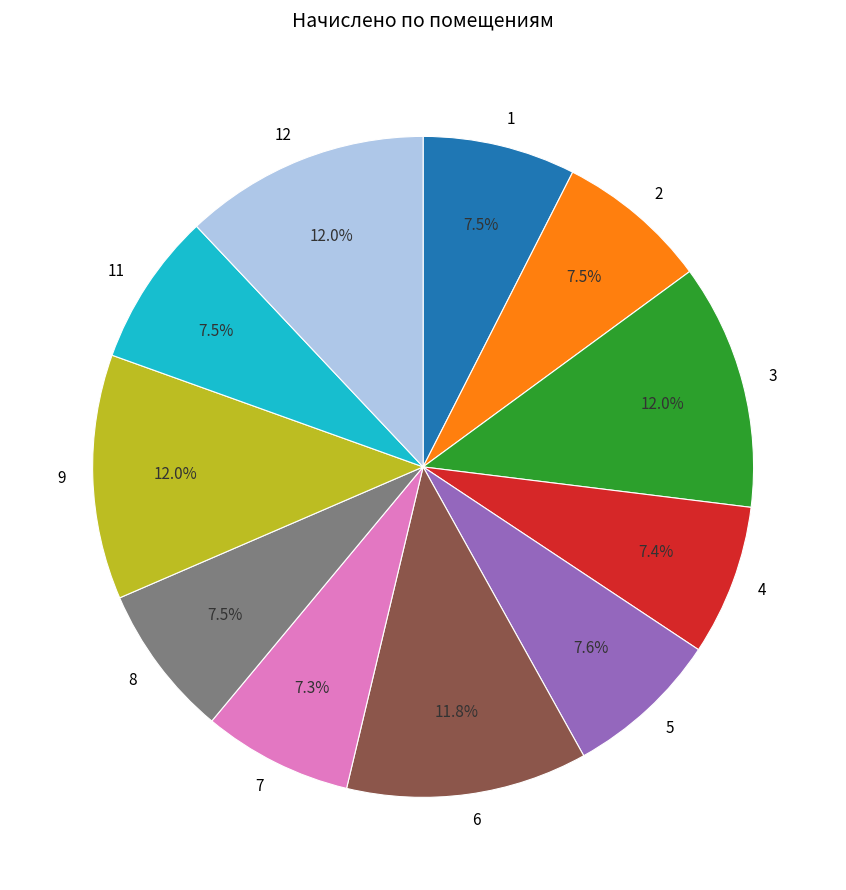

Combined, do 4 and 8 account for over 50%?

No